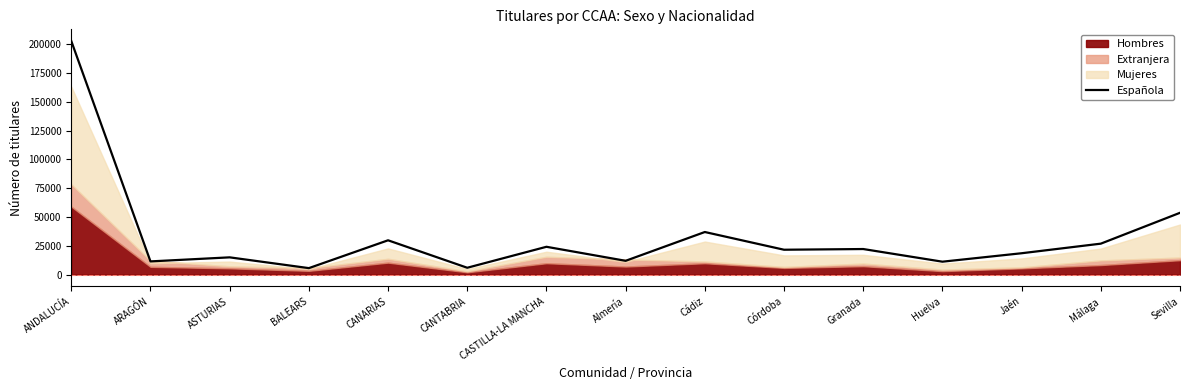

What is the label of the 7th point from the left?

CASTILLA-LA MANCHA